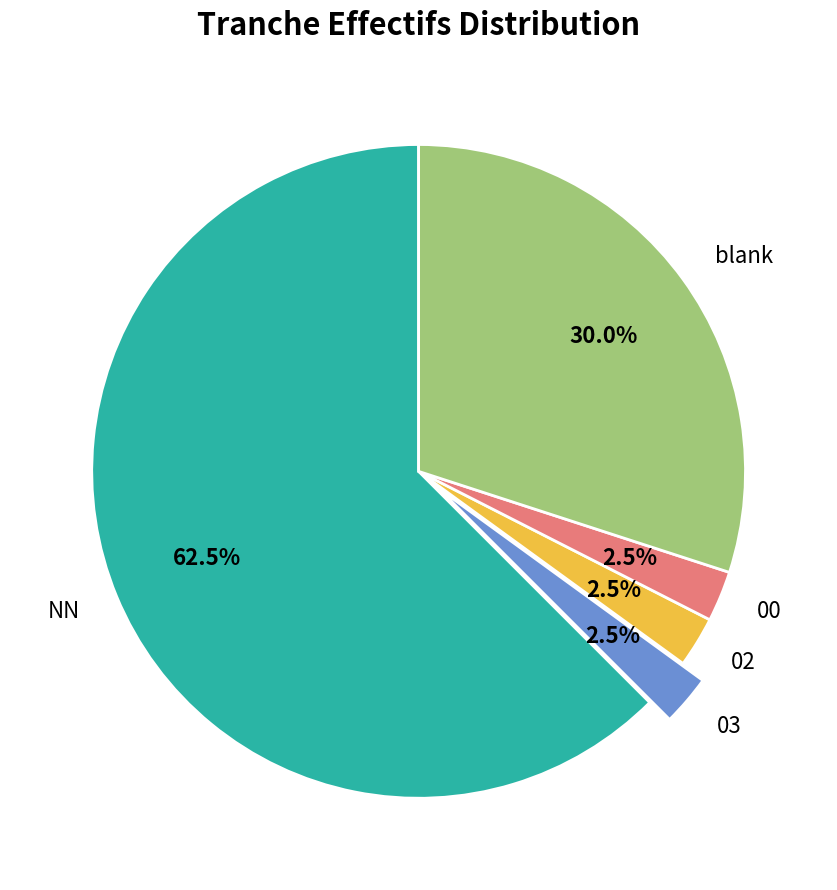

What percentage is NOT represented by 03?

97.5%